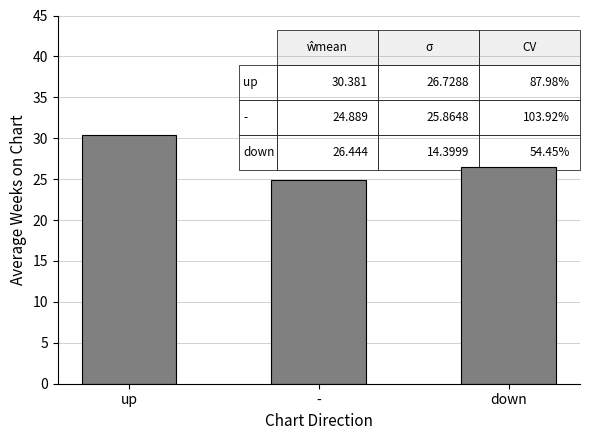

Where does the data first go above 26?

up